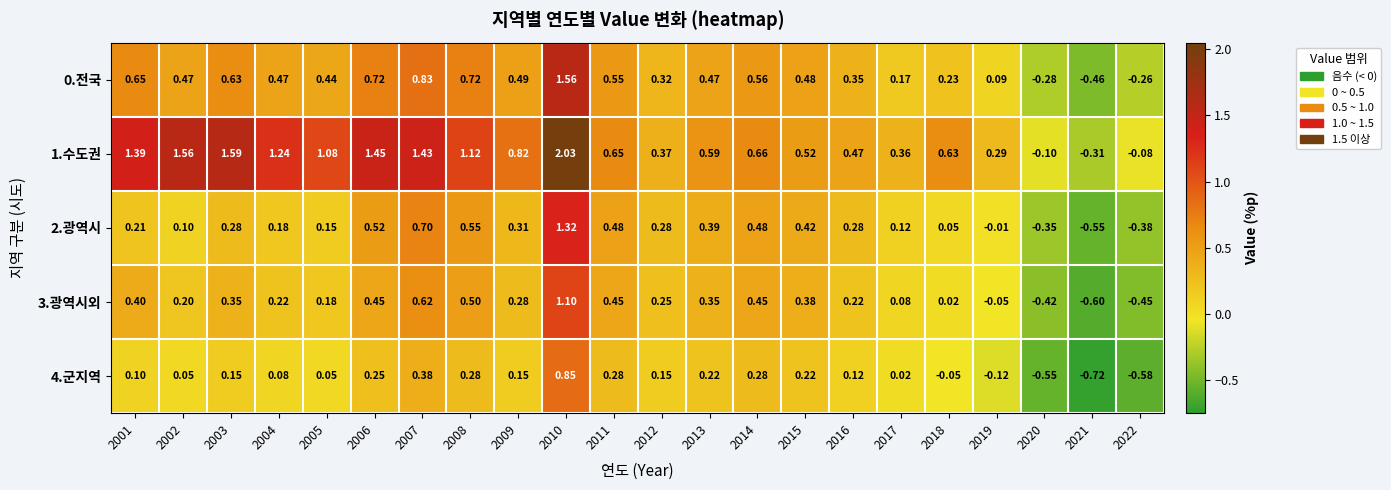

Is the value of 4.군지역 at 2012 greater than the value of 1.수도권 at 2012?

No